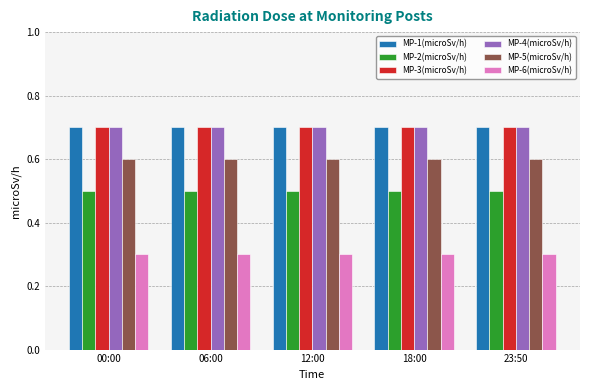

What are all the series names shown in the legend?

MP-1(microSv/h), MP-2(microSv/h), MP-3(microSv/h), MP-4(microSv/h), MP-5(microSv/h), MP-6(microSv/h)